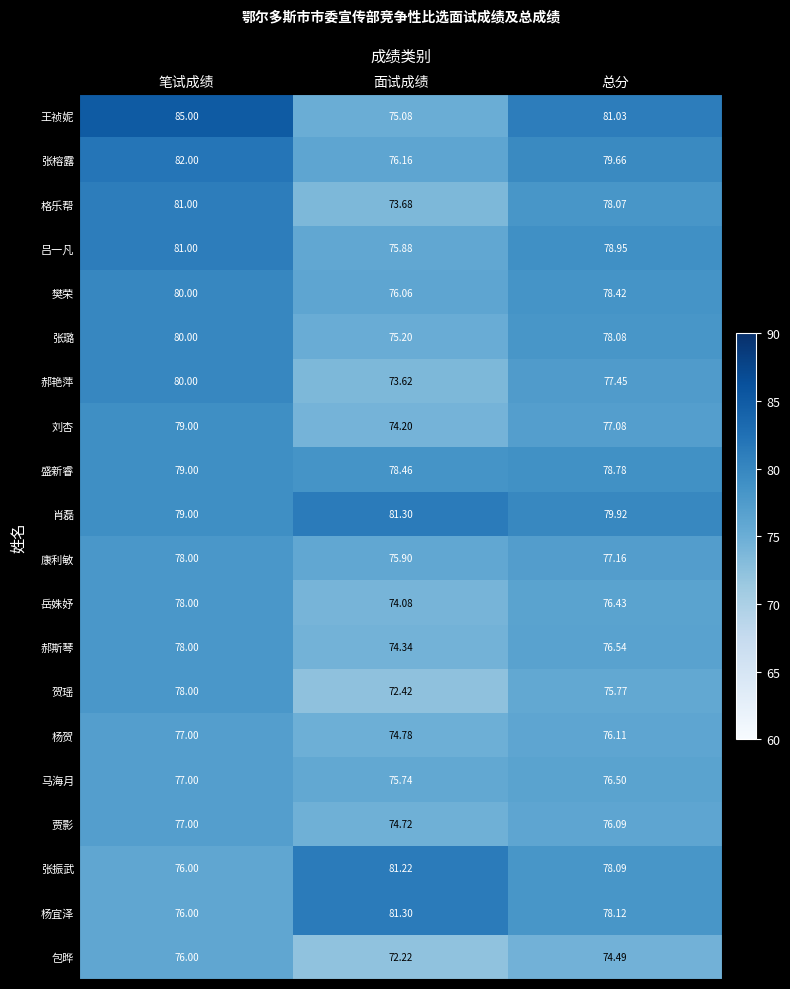

Where is 张榕露 nearest to the value 79?

总分